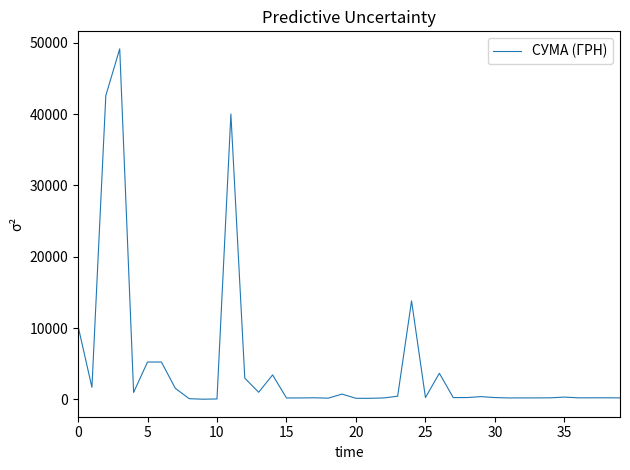

What is the difference between the maximum and minimum values?

49122.9